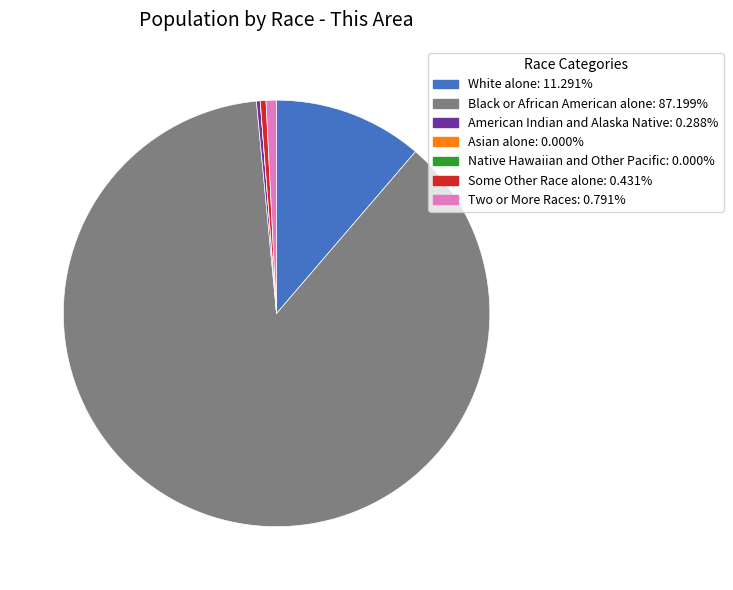

What is the ratio of the value at White alone to the value at American Indian and Alaska Native?

39.2